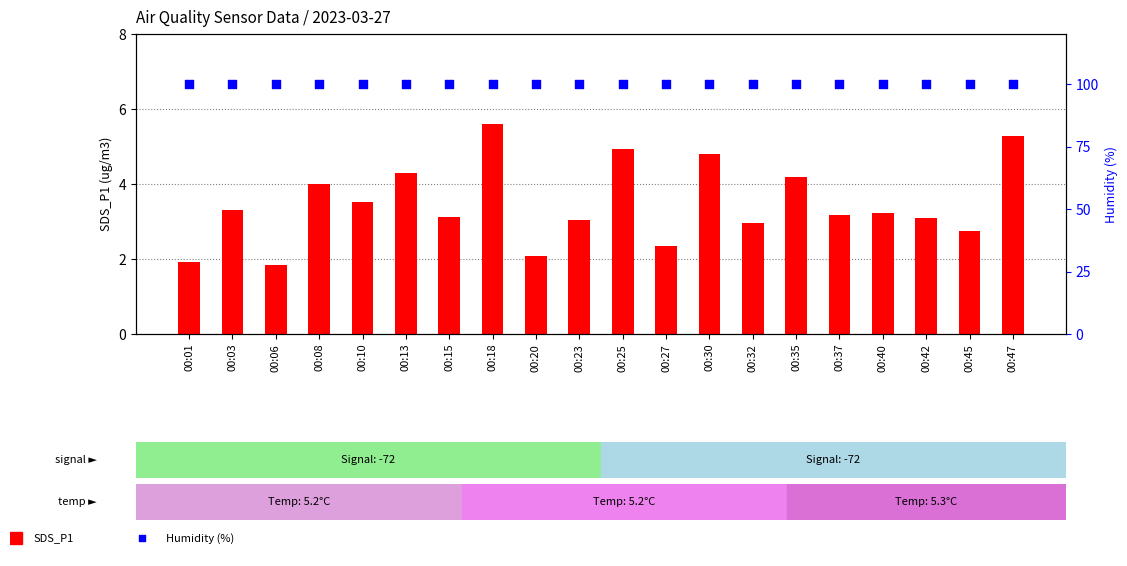

Which series contains the highest Y value?

Humidity